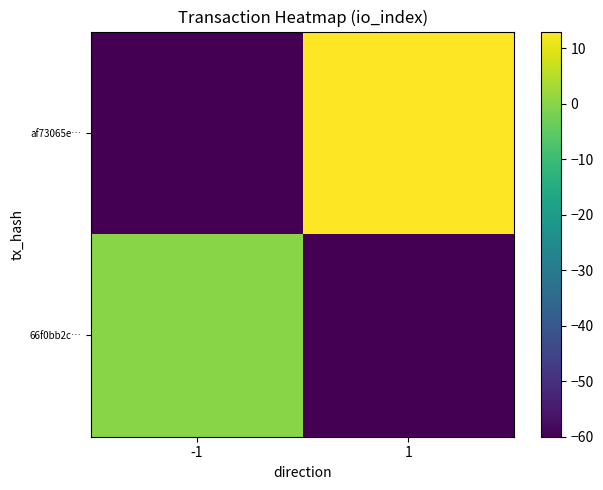

What is the total value across all series at 1?

-47